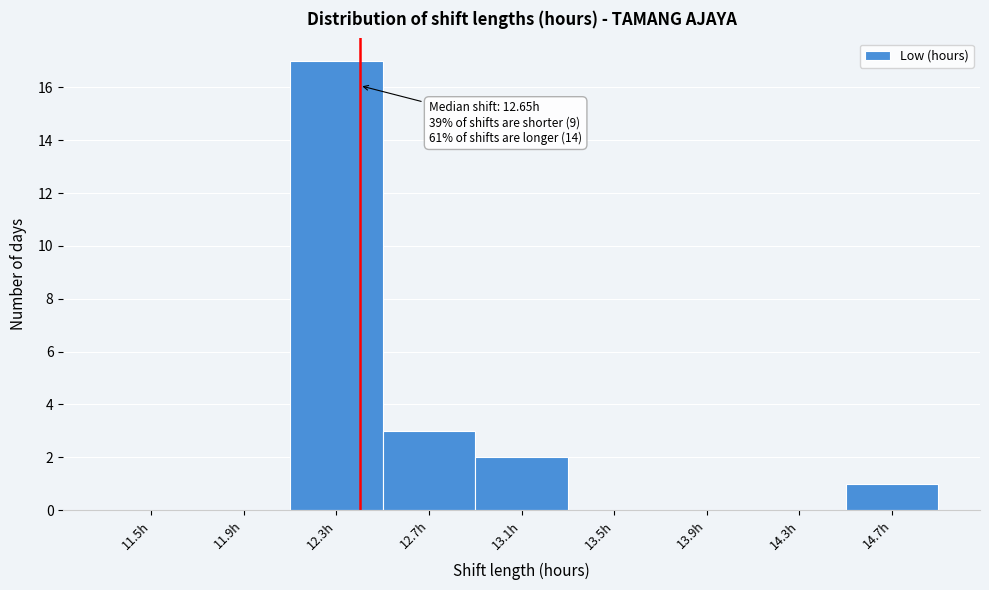

Reading left to right, transcribe all the data shown in this chart.

11.5h=0	11.9h=0	12.3h=17	12.7h=3	13.1h=2	13.5h=0	13.9h=0	14.3h=0	14.7h=1